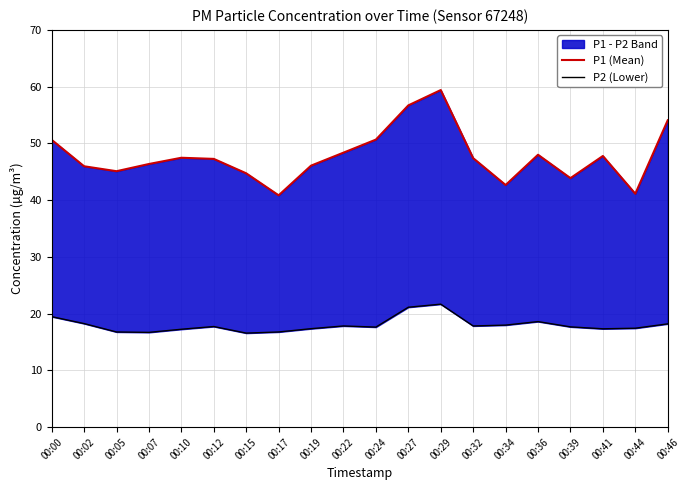

Which series has the largest range (max minus min)?

P1 (Mean)